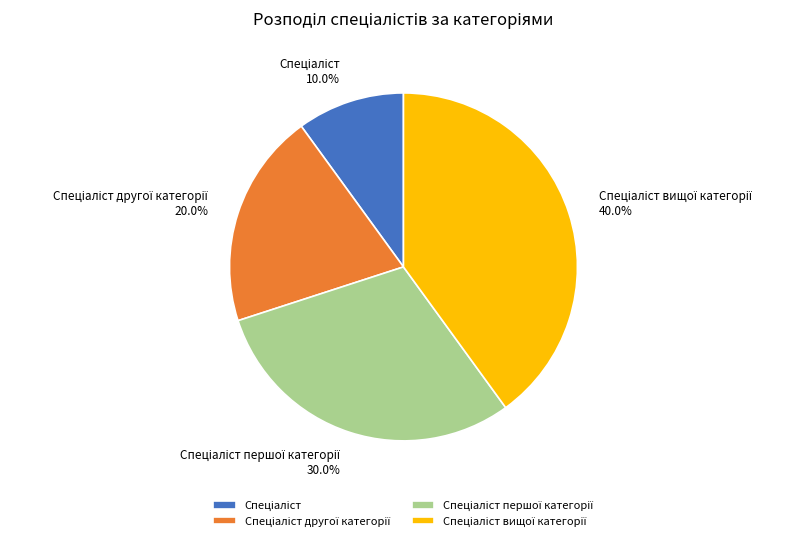

Does any single category account for the majority?

No